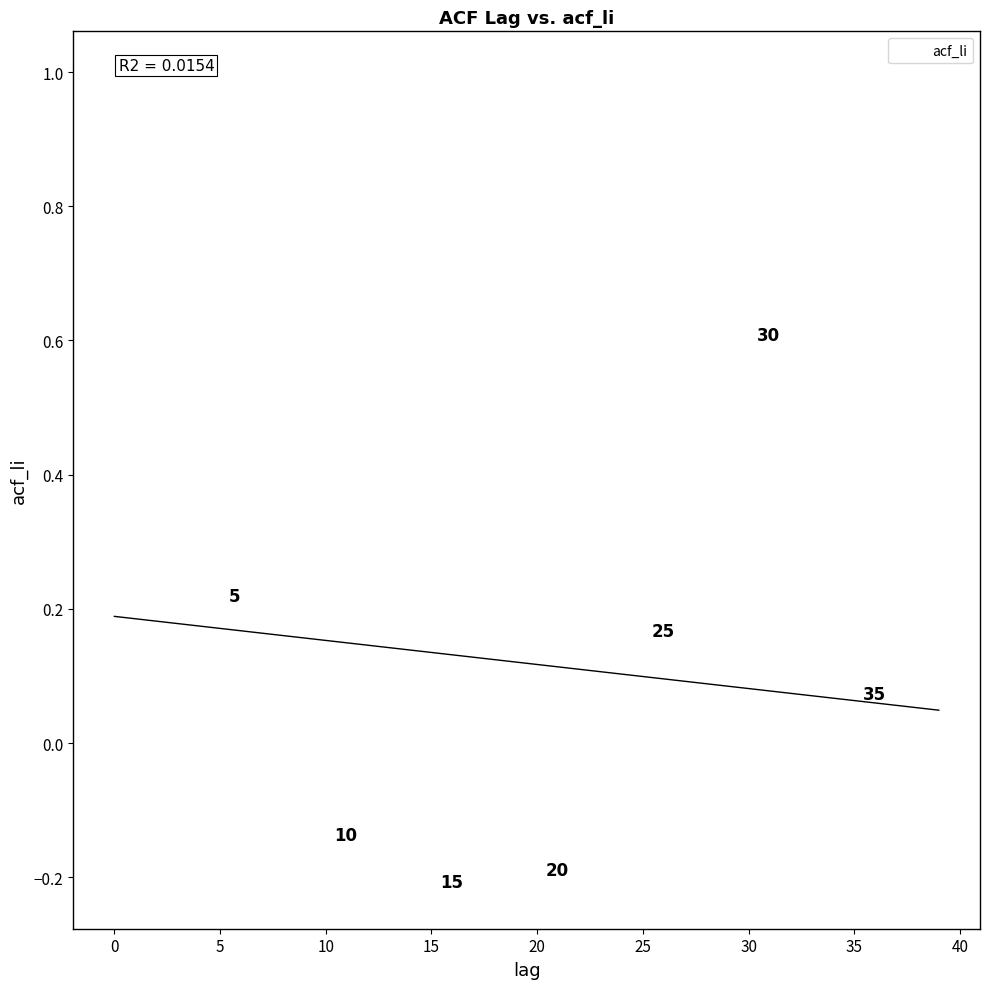

What is the range of Y values (max minus min)?

1.2